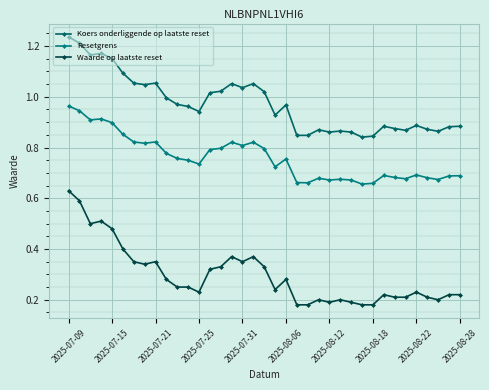

Count the Waarde op laatste reset values in the range 0 to 1.

37